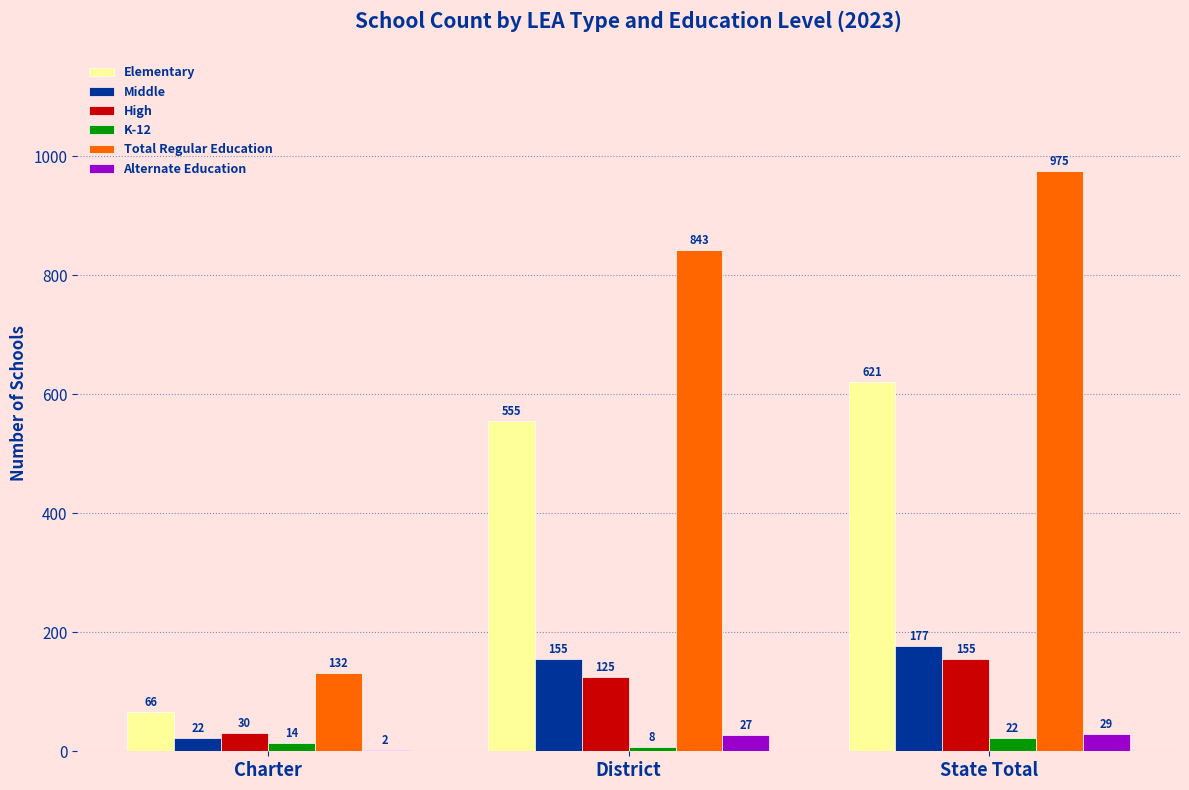

Count the number of data series in this chart.

6